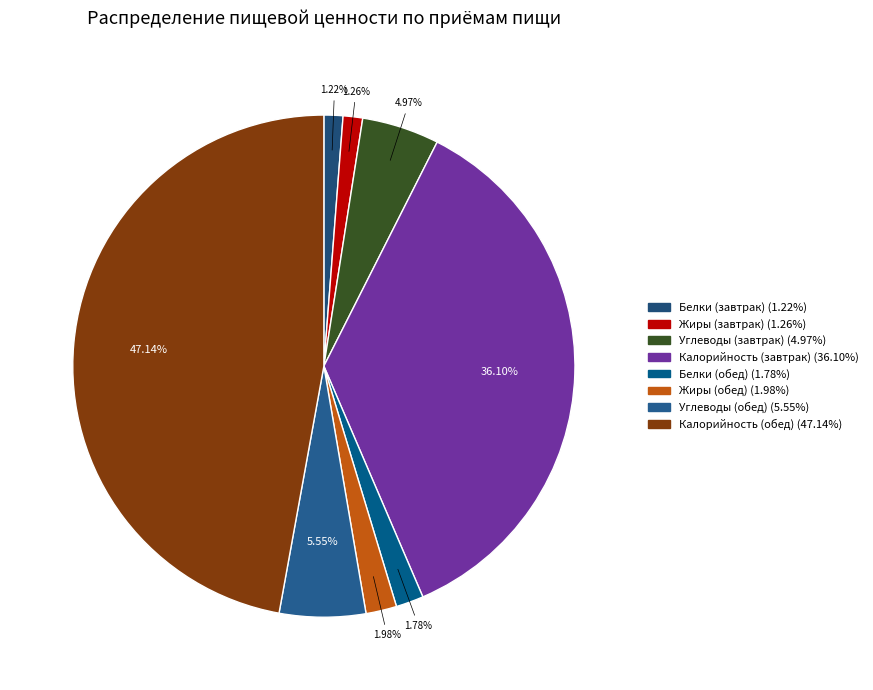

What percentage do Калорийность (обед) and Жиры (обед) together represent?

49.1%